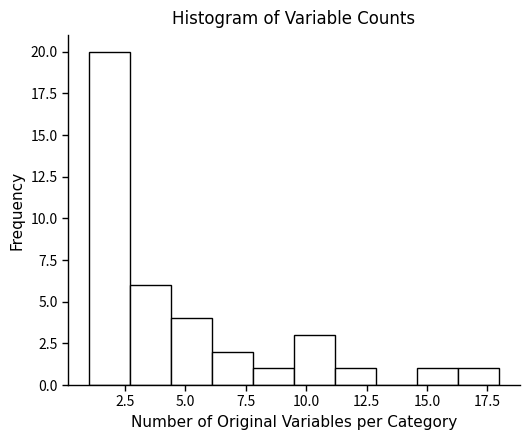

Read against the x-axis, roughly where is the centre of the tallest bar?

2.0